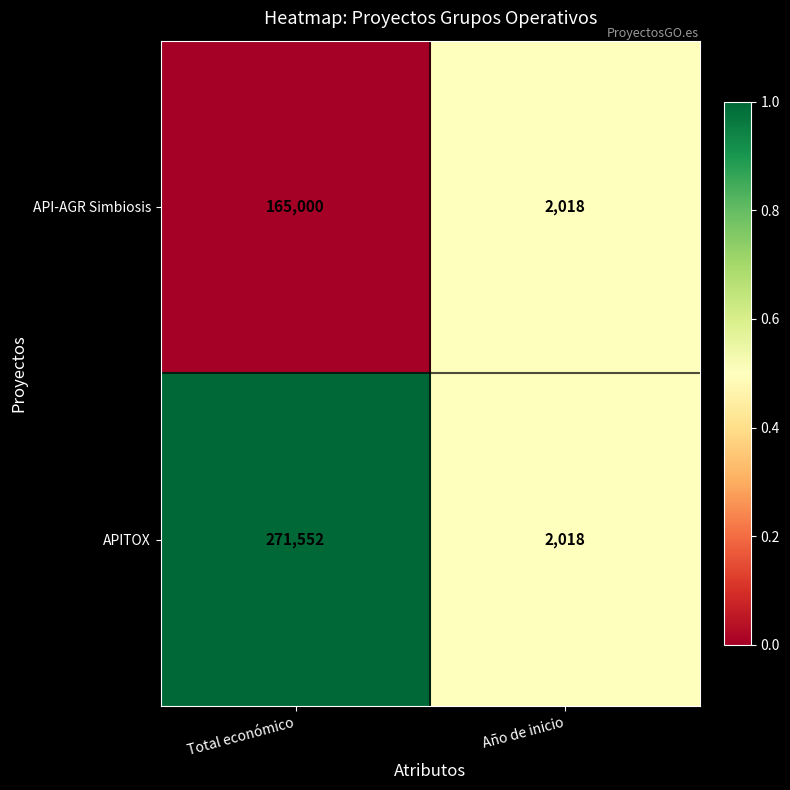

Which category has the highest value in the APITOX series?

Total económico